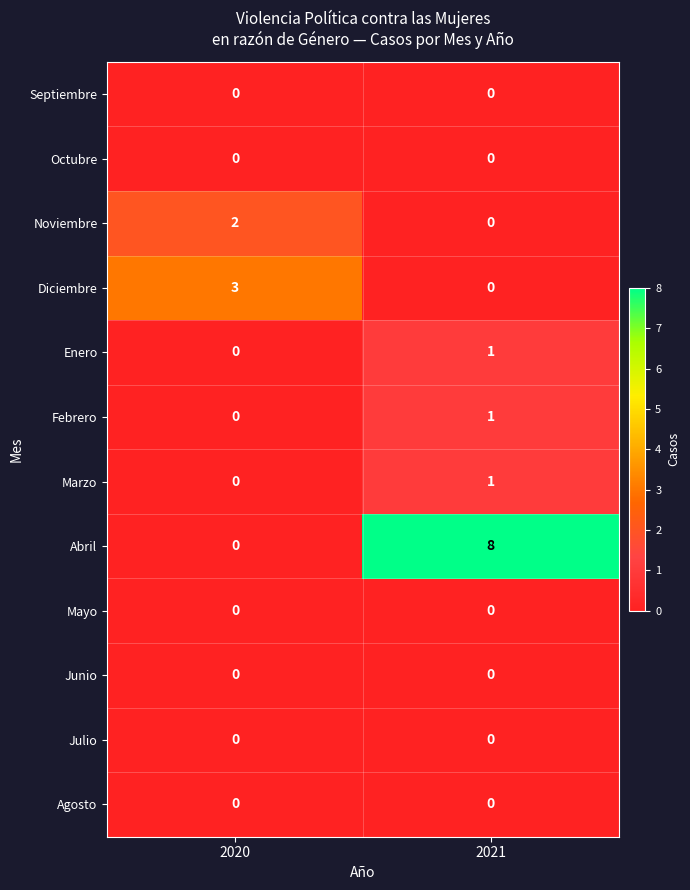

Reading right to left, what are all the values shown in this chart?

Septiembre: 0	0
Octubre: 0	0
Noviembre: 0	2
Diciembre: 0	3
Enero: 1	0
Febrero: 1	0
Marzo: 1	0
Abril: 8	0
Mayo: 0	0
Junio: 0	0
Julio: 0	0
Agosto: 0	0